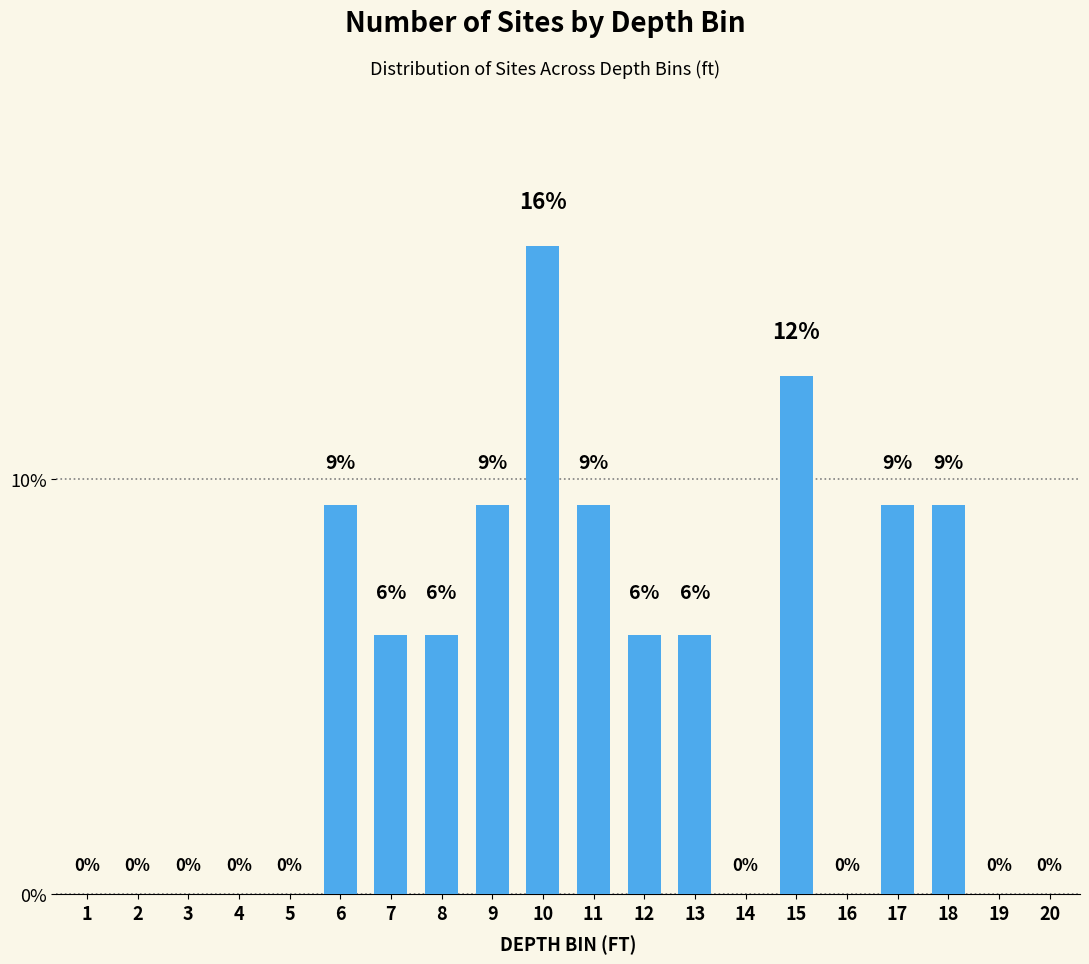

Between 19 and 17, which is larger?

17